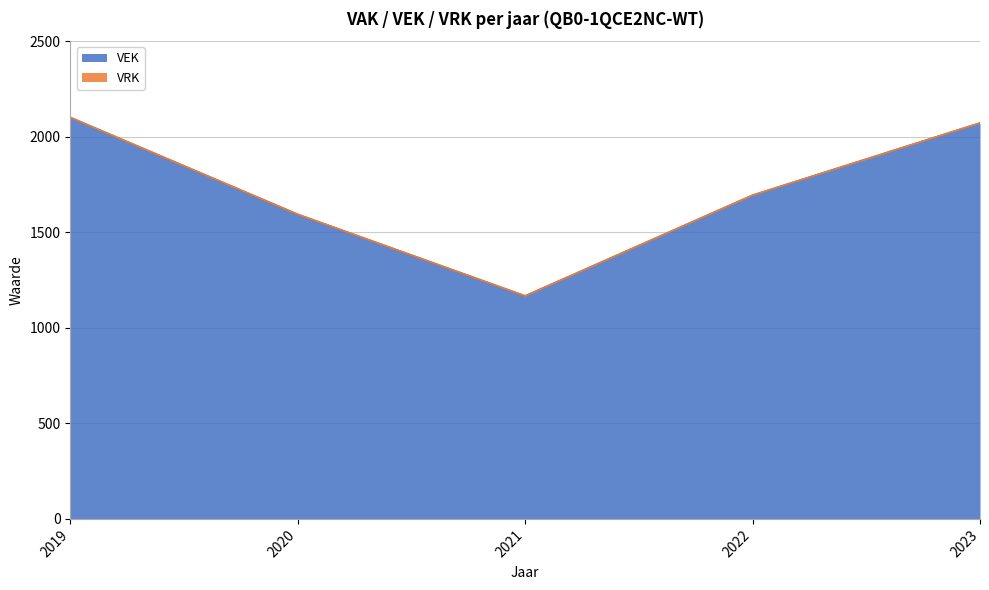

How many values are below 1694?

2